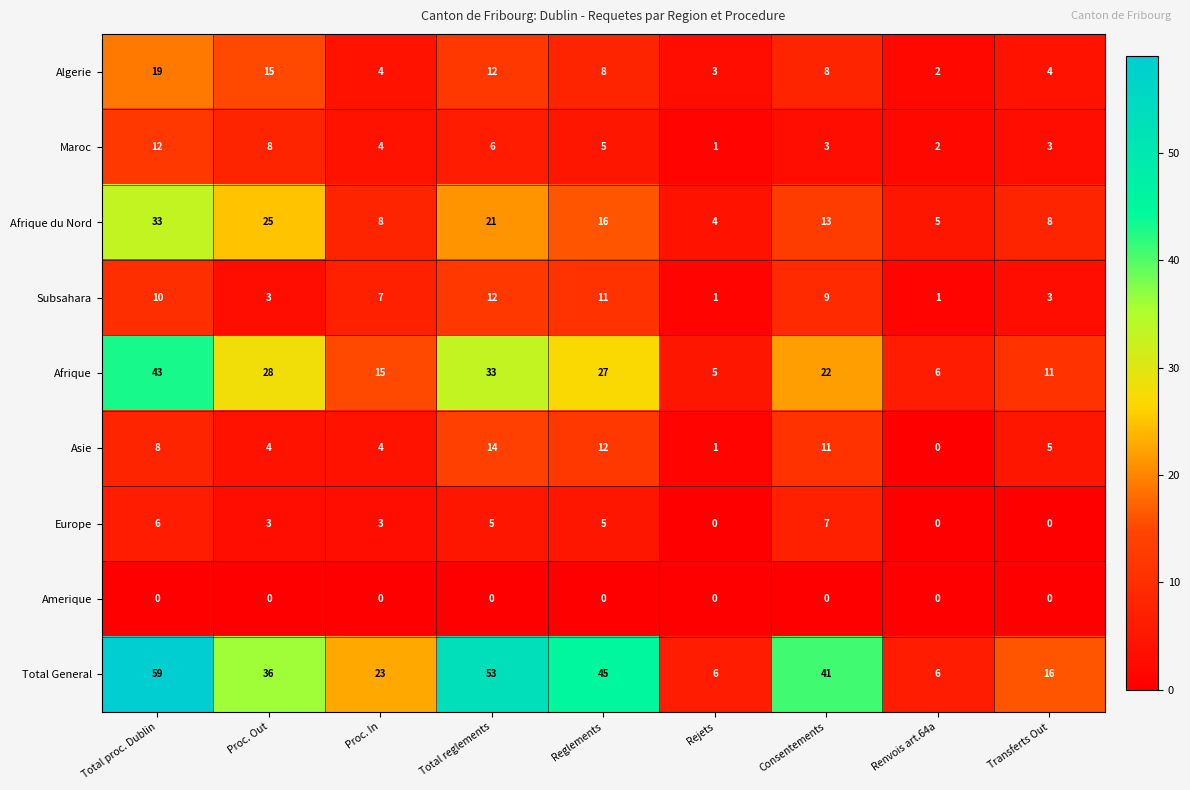

Between Proc. Out and Consentements, which series saw the biggest shift?

Afrique du Nord